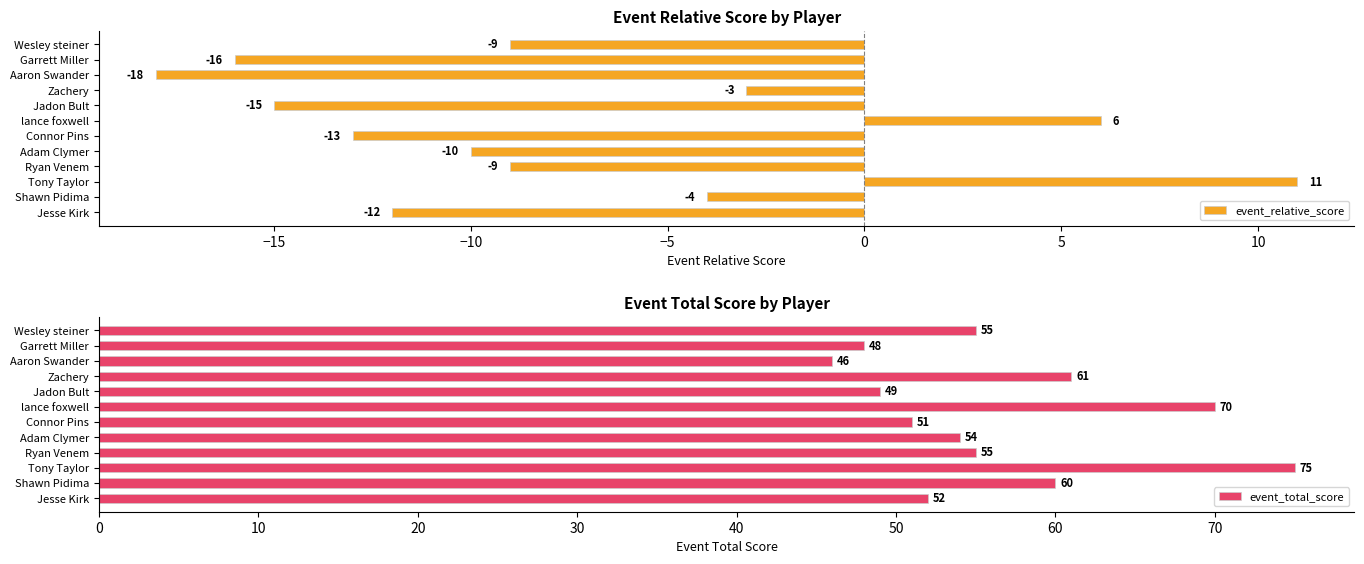

What is the minimum value shown in the chart?

-18